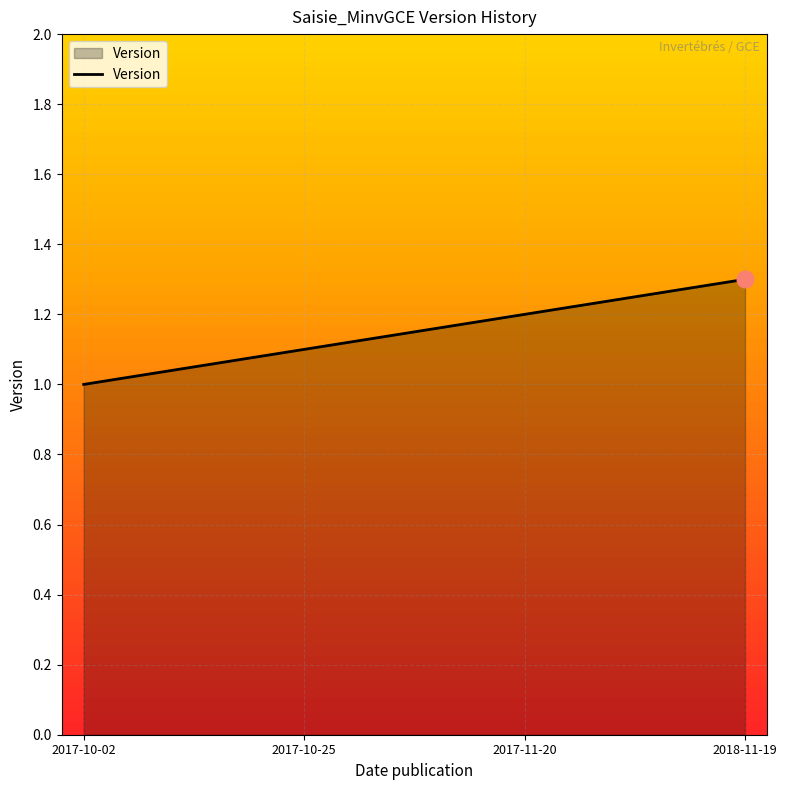

How many lines are shown in the chart?

1